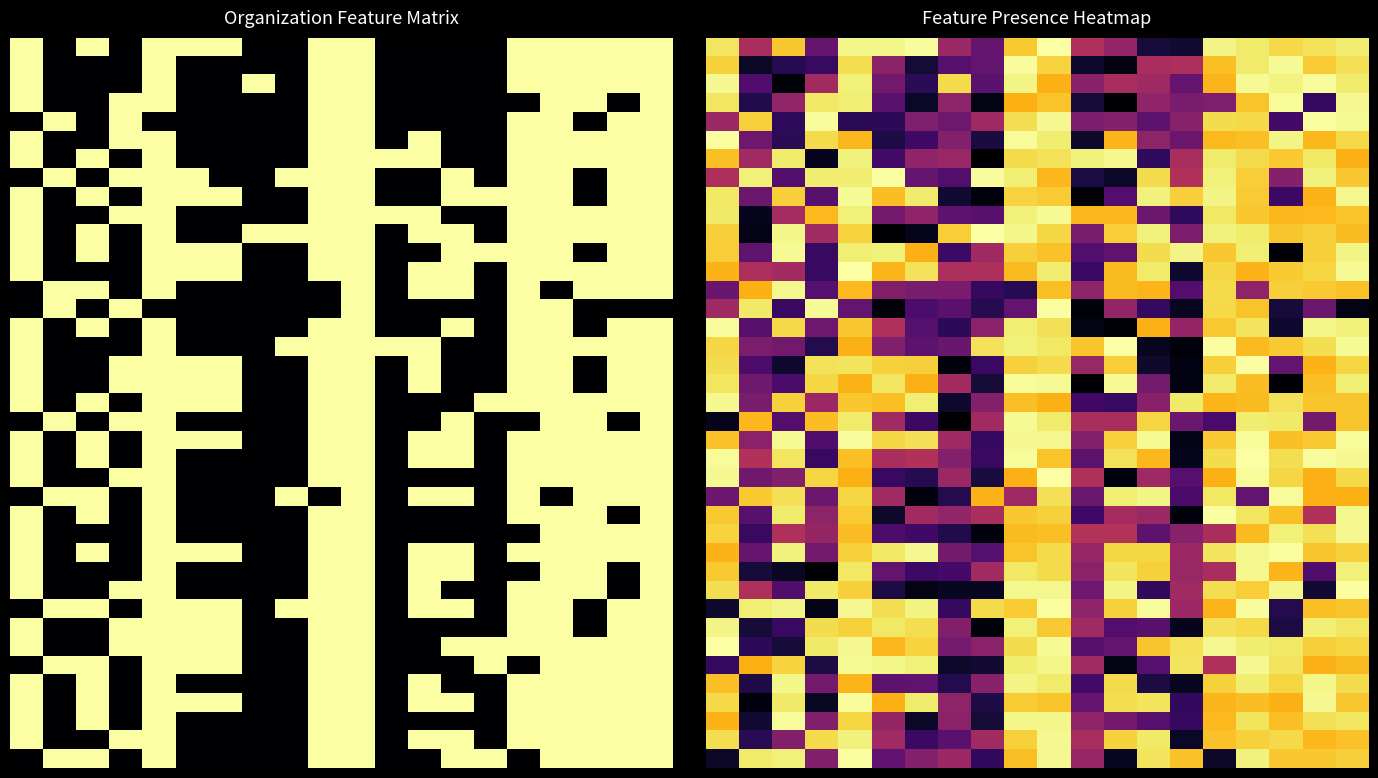

Which has a higher value, 12 or 9?

9